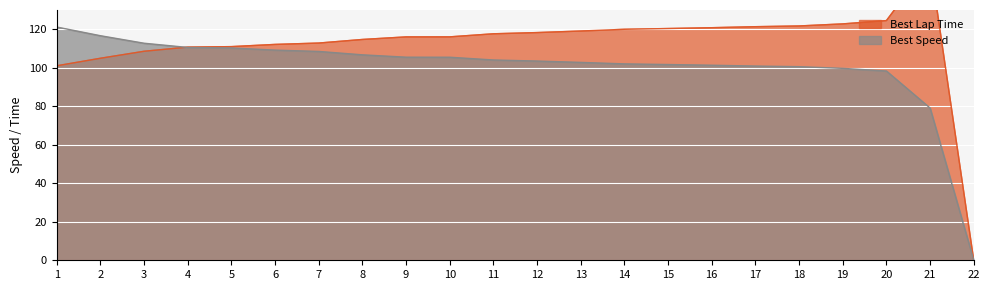

At which label is Best Speed closest to 60?

21